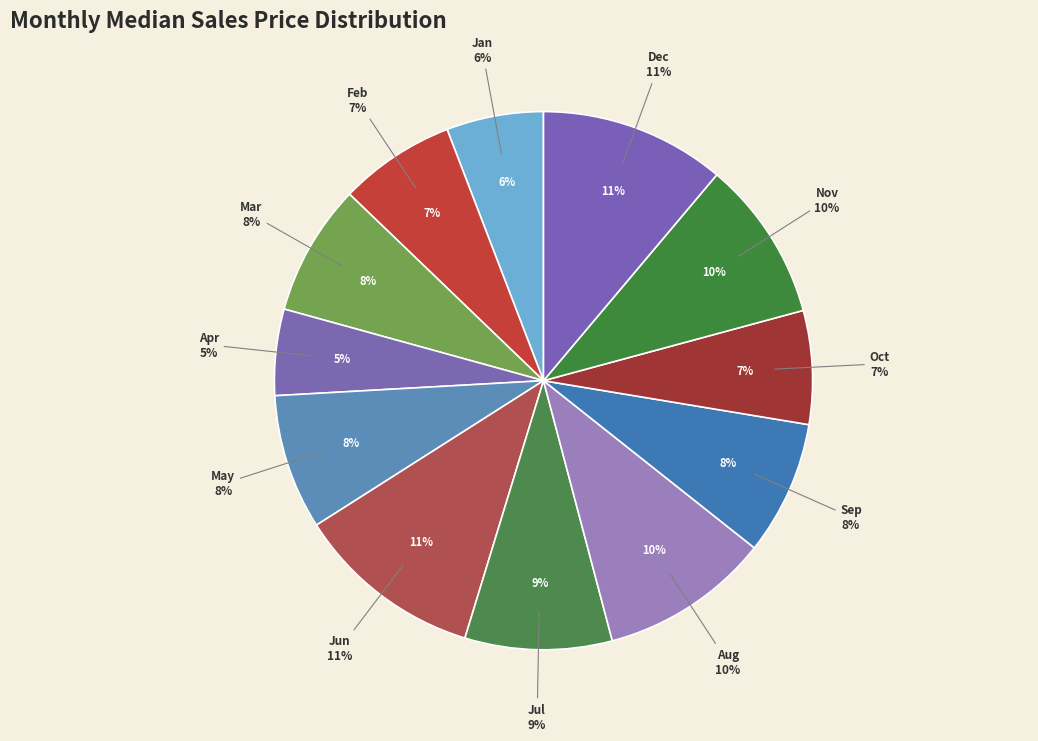

Does any single category account for the majority?

No